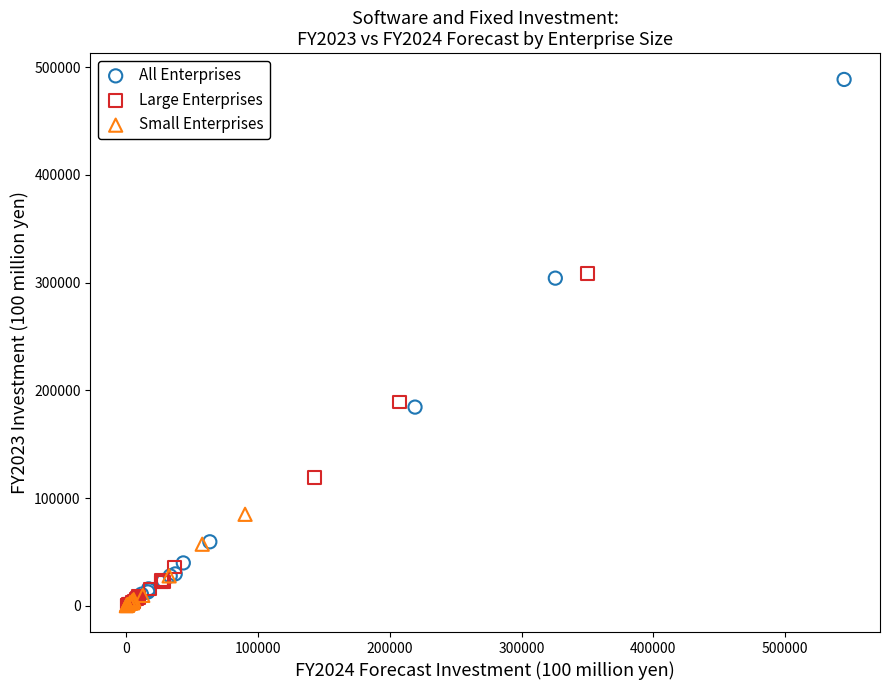

Which series contains the highest Y value?

All Enterprises